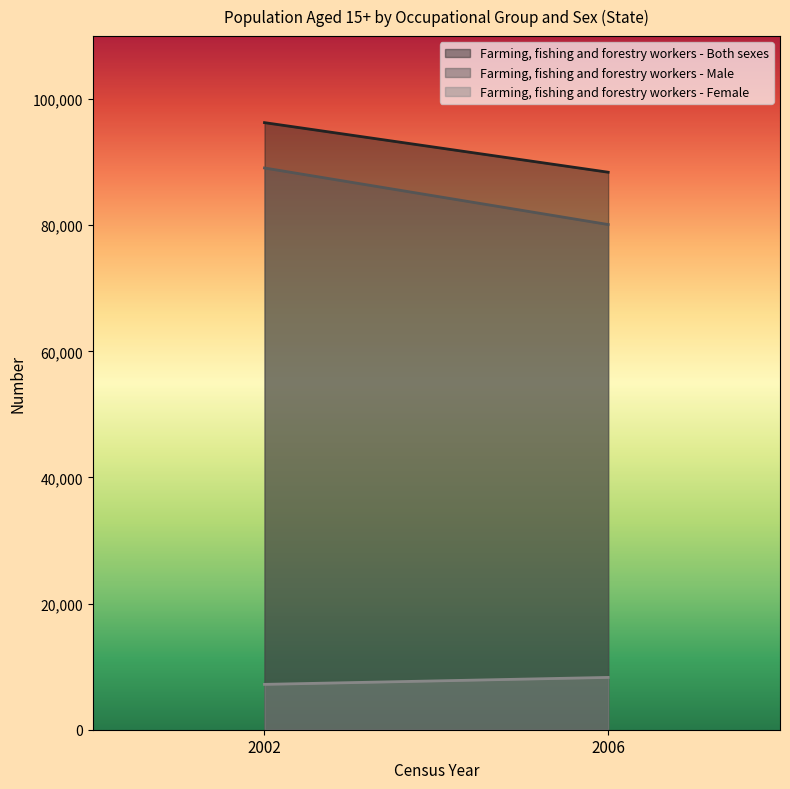

List the labels in order of Farming, fishing and forestry workers - Male value, smallest first.

2006, 2002